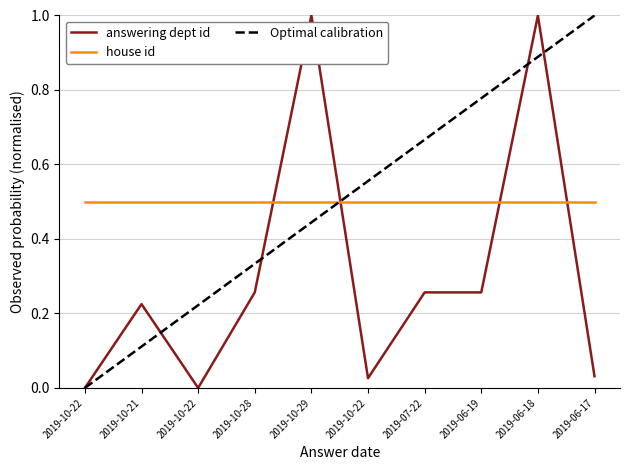

True or false: house id has more than 1 points higher than both neighbors.

False